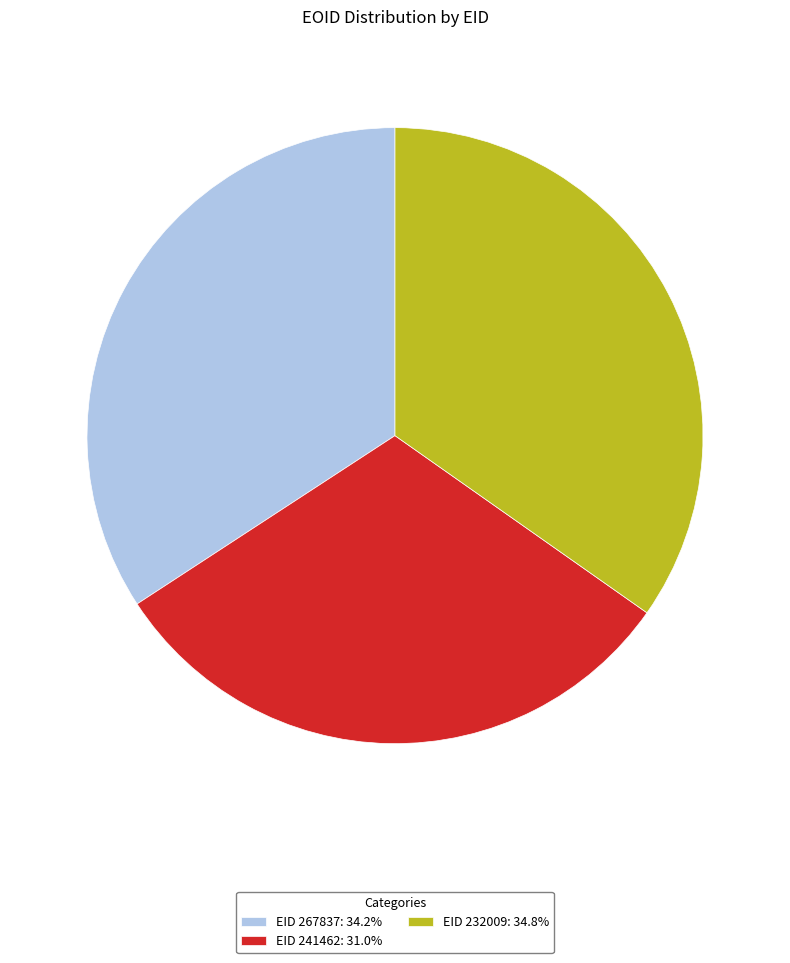

Approximately how many times larger is the value at EID 267837: 34.2% compared to EID 232009: 34.8%?

1.0